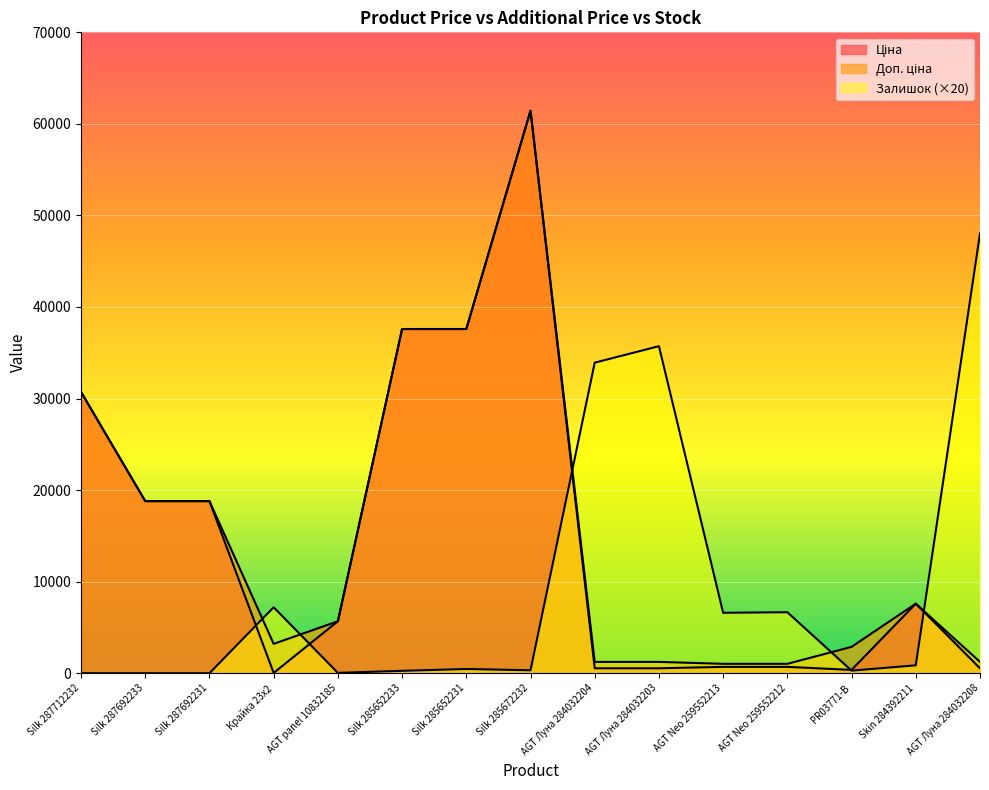

Which category has the highest value in the Доп. ціна series?

Silk 285672232